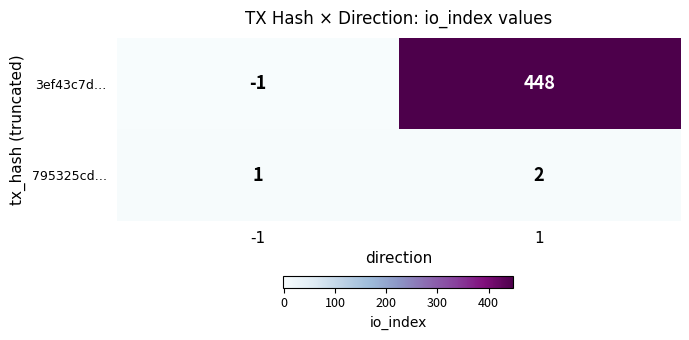

Reading left to right, transcribe all the data shown in this chart.

3ef43c7d…: -1	448
795325cd…: 1	2